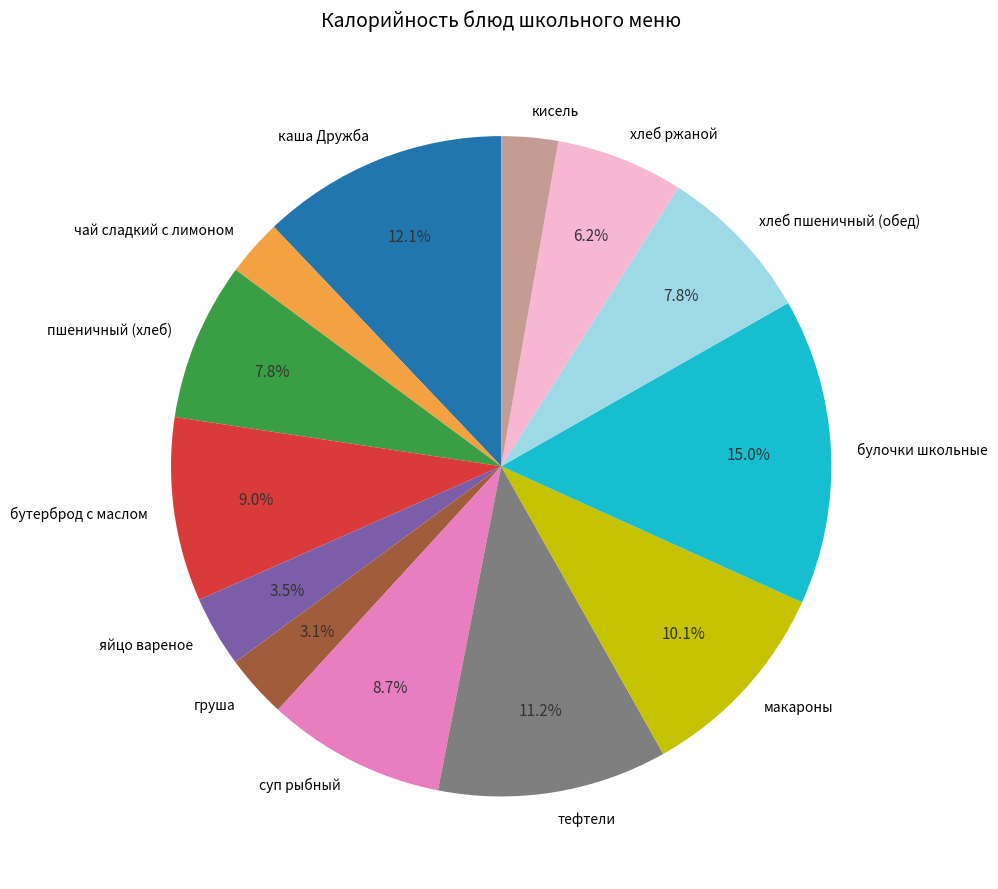

The каша Дружба slice represents 12% of the pie. True or false?

True